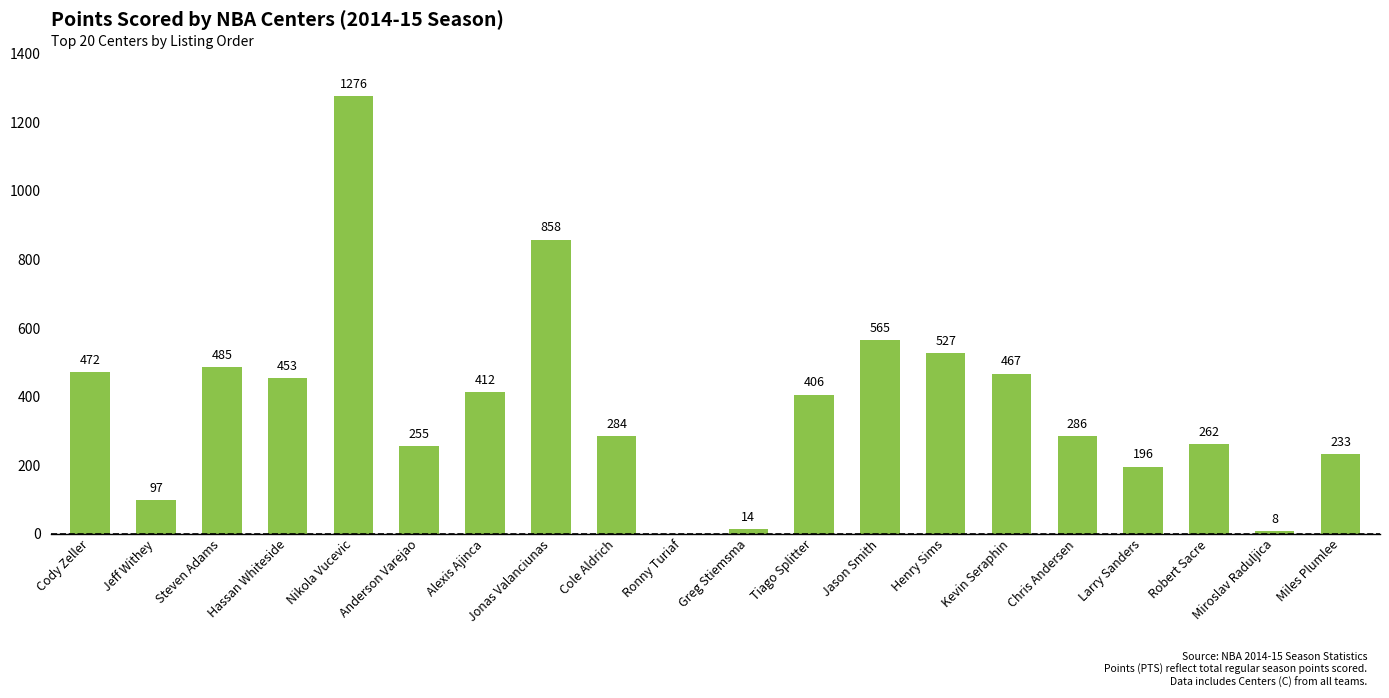

What is the greatest value displayed?

1276